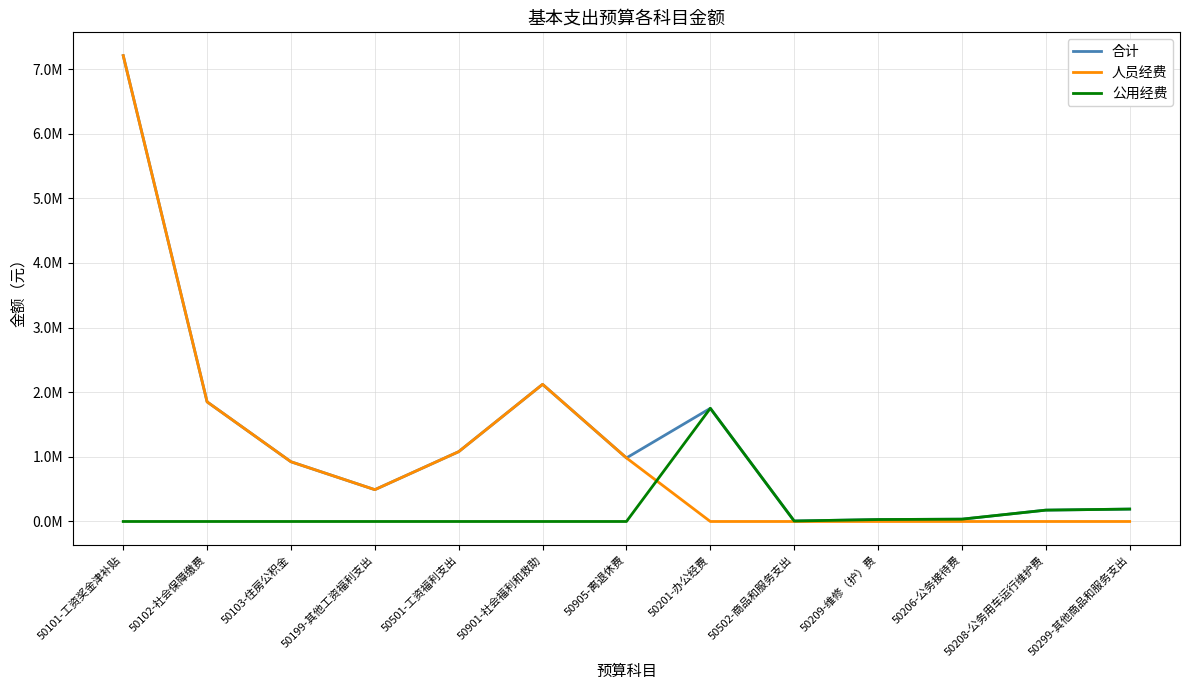

At which category does 合计 reach its first local valley?

50199-其他工资福利支出